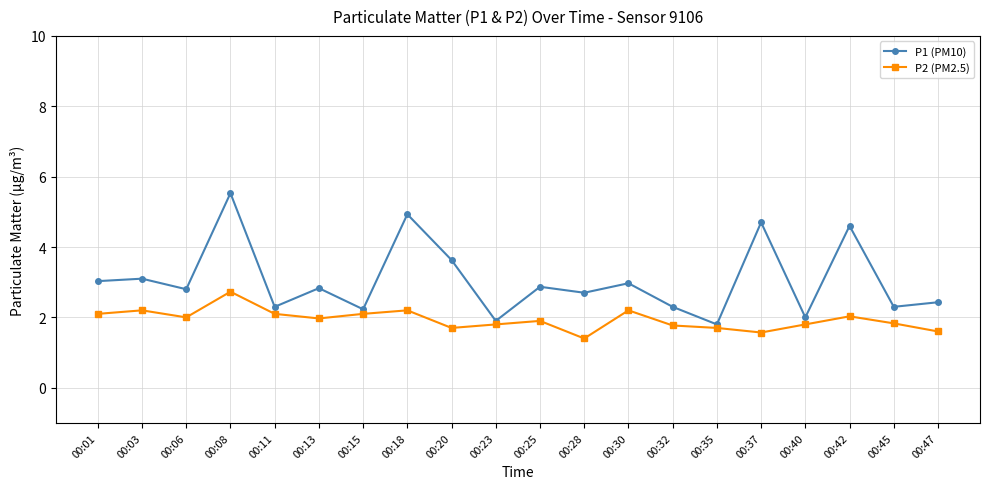

How many data points does each series have?

20